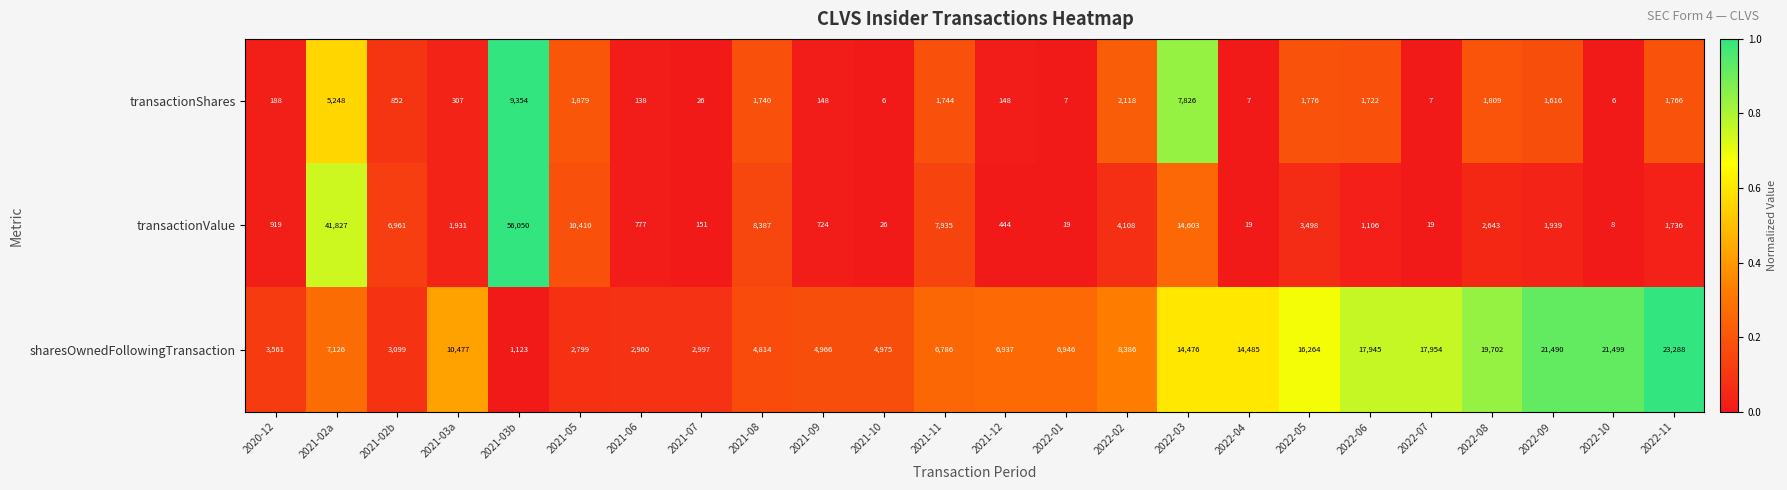

List the series in order of their peak value, lowest first.

transactionShares, sharesOwnedFollowingTransaction, transactionValue